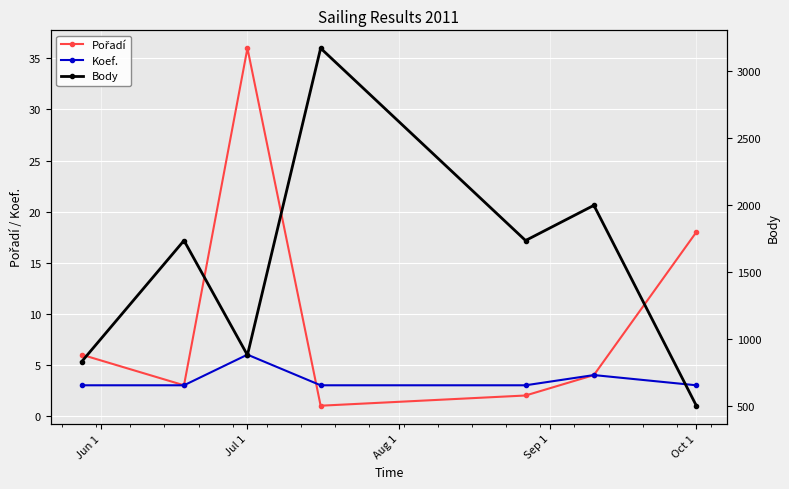

The value of Koef. at Oct 1 is 5. True or false?

False